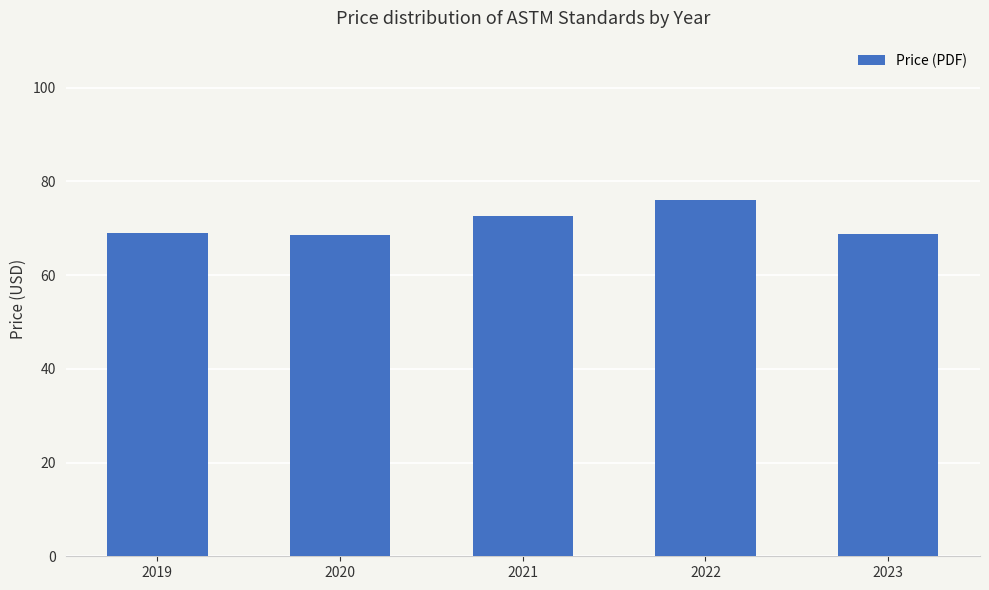

What is the minimum value shown in the chart?

68.5